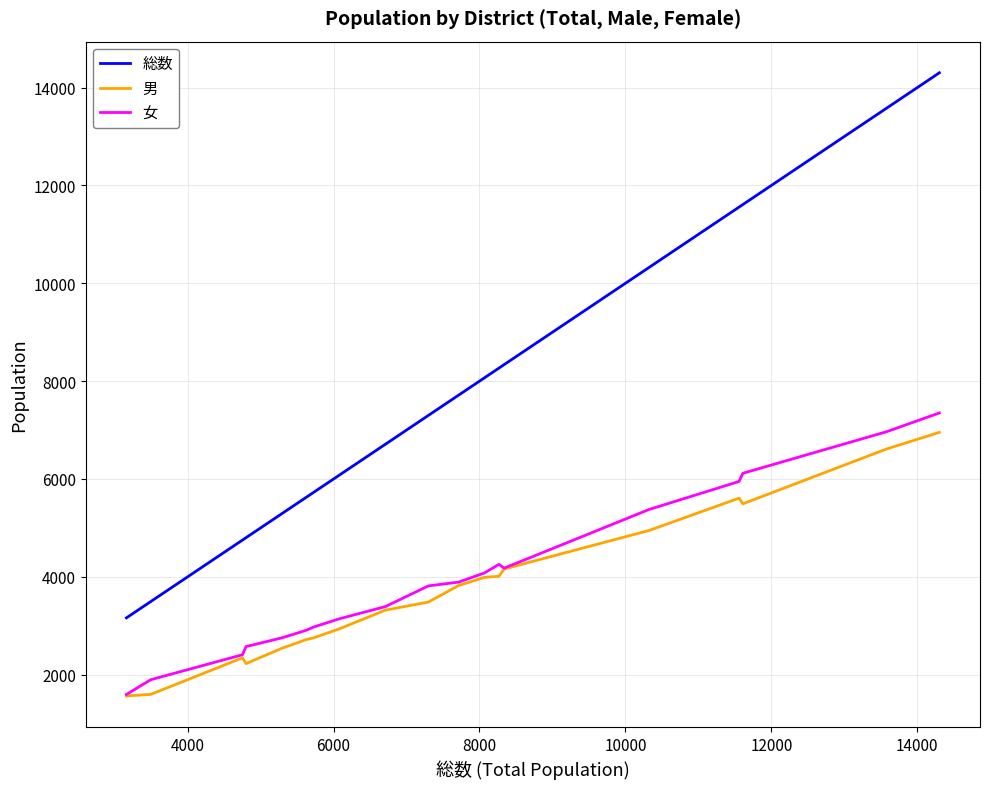

What is the maximum value shown in the chart?

14303